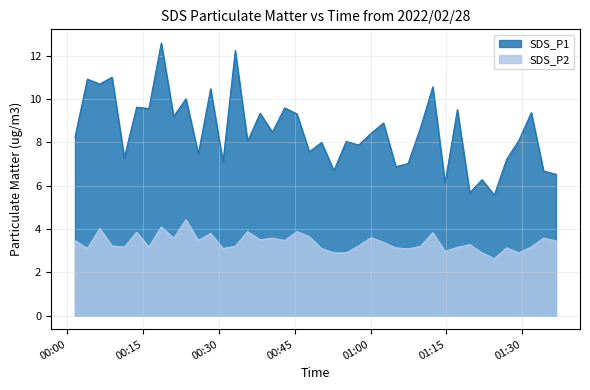

What is the label of the 13th point from the right?

2022/02/28 01:07:26